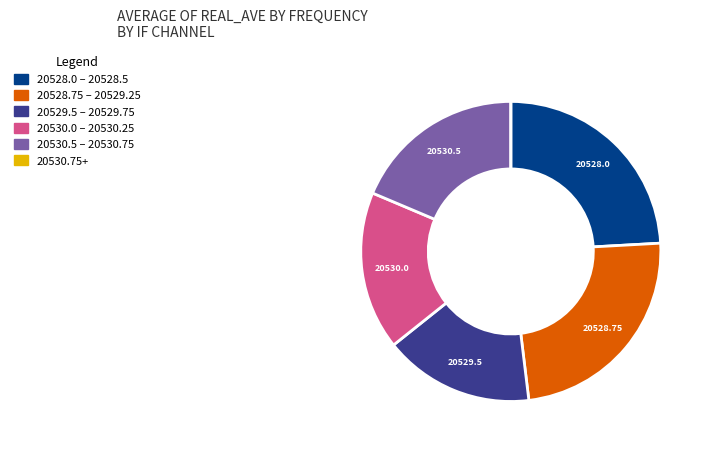

What is the ratio of the value at 20529.5 – 20529.75 to the value at 20530.5 – 20530.75?

0.9